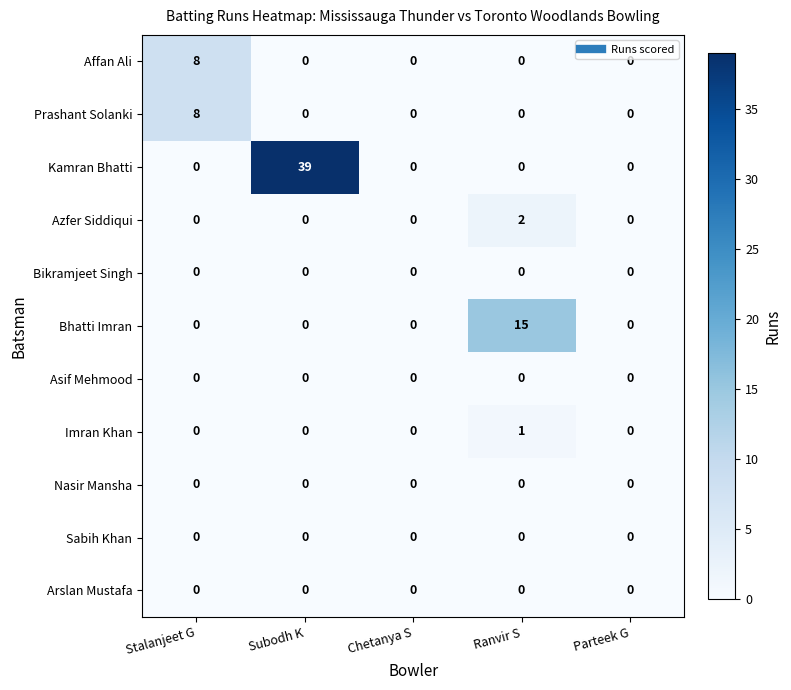

Is it true that Prashant Solanki equals 0 at Subodh K?

True